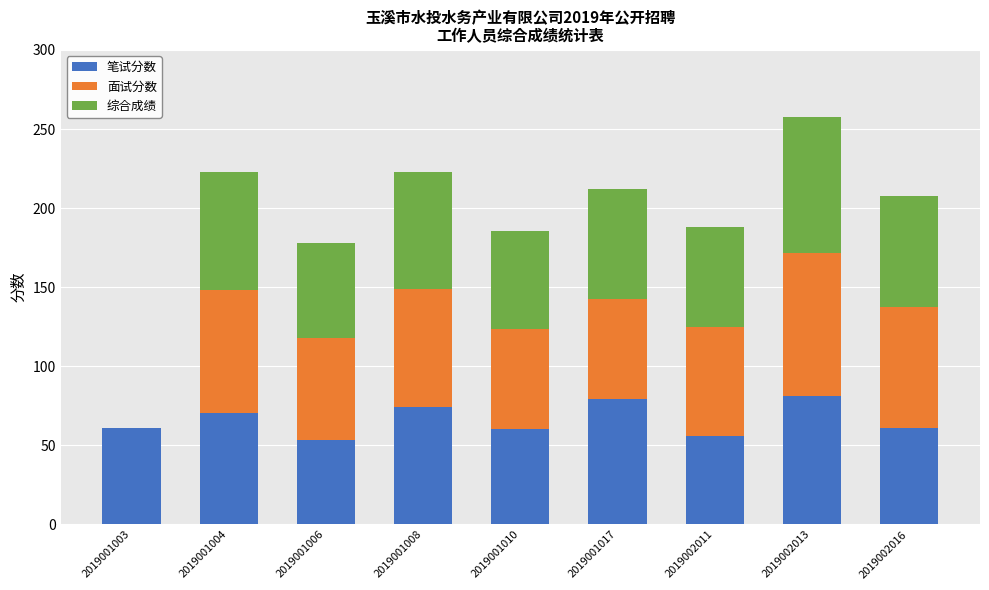

What is the difference between the 笔试分数 values at 2019001003 and 2019001008?

13.5